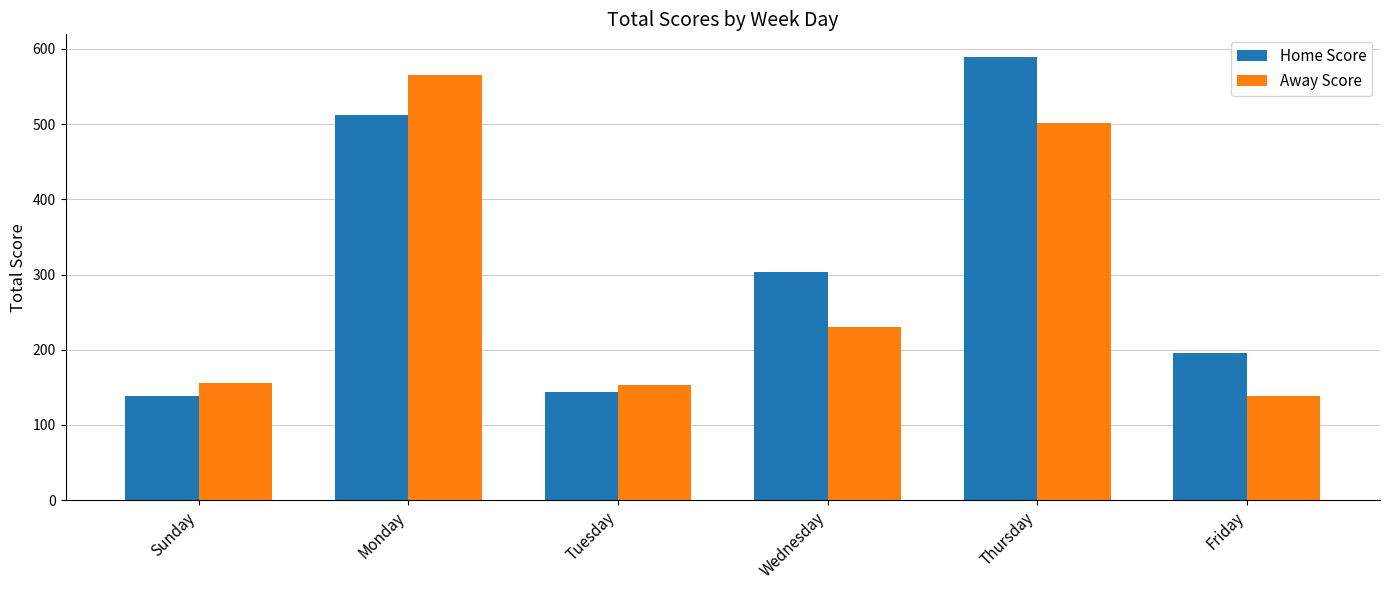

What is the difference between the Away Score values at Thursday and Wednesday?

272